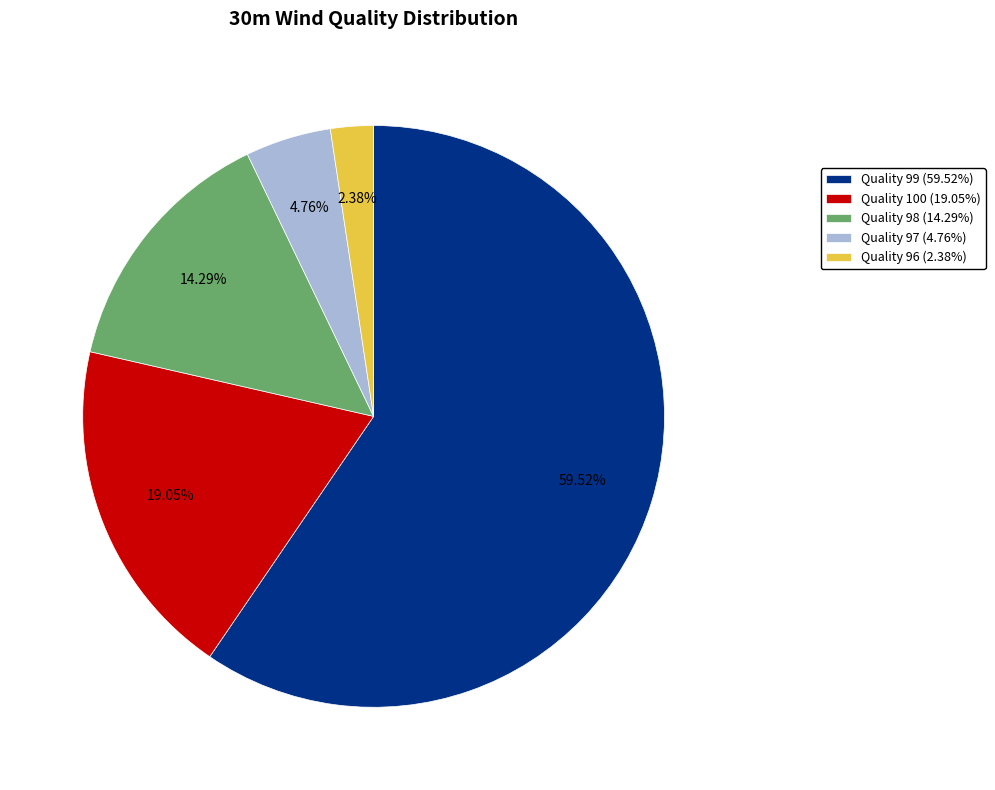

Rank the categories by value from highest to lowest.

Quality 99 (59.52%), Quality 100 (19.05%), Quality 98 (14.29%), Quality 97 (4.76%), Quality 96 (2.38%)